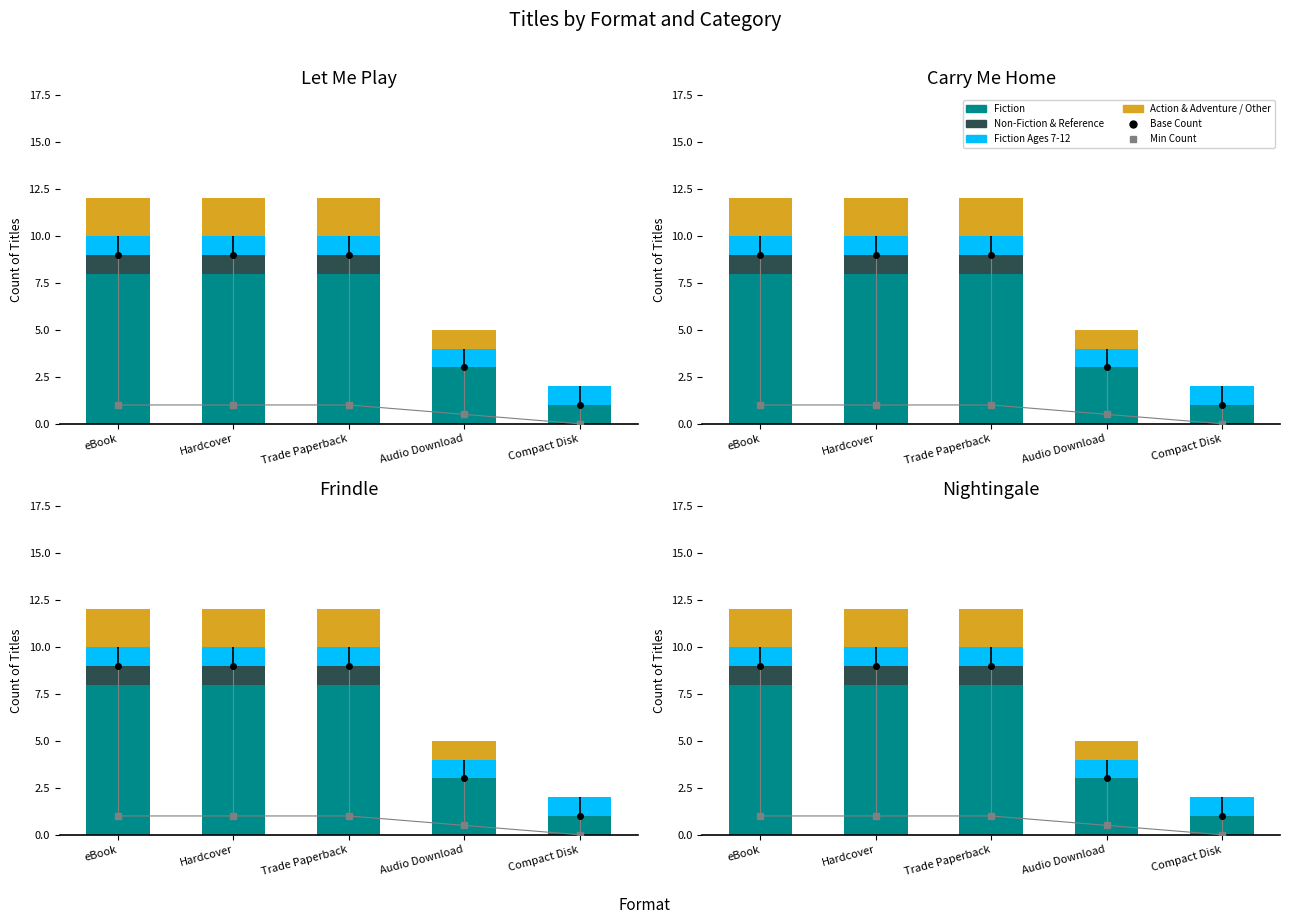

What is the sum of the Fiction values at Audio Download and Compact Disk?

4